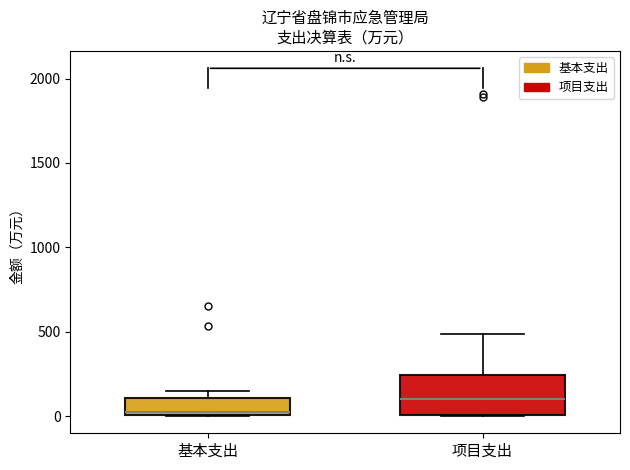

Reading left to right, transcribe this box plot: for each box, give where its median line is, the range the box spans, and where its two whiskers end, as read against the y-axis. The values are not printed on the chart, so give them approximately, as read against the axis.

基本支出: median 50, box 0 to 100, whiskers 0 to 150
项目支出: median 100, box 0 to 250, whiskers 0 to 500